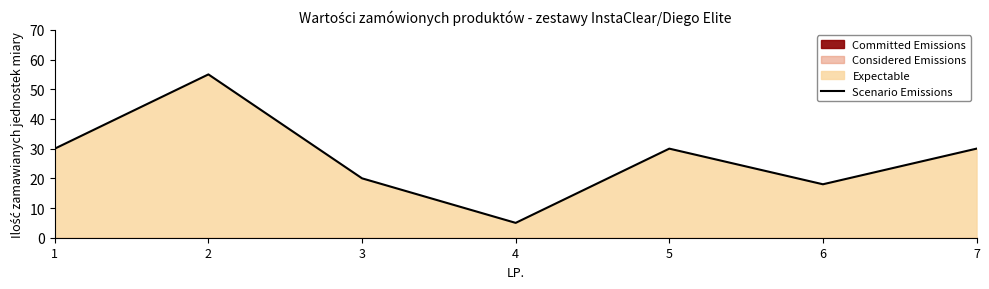

At which category does the chart reach its minimum across all series?

4